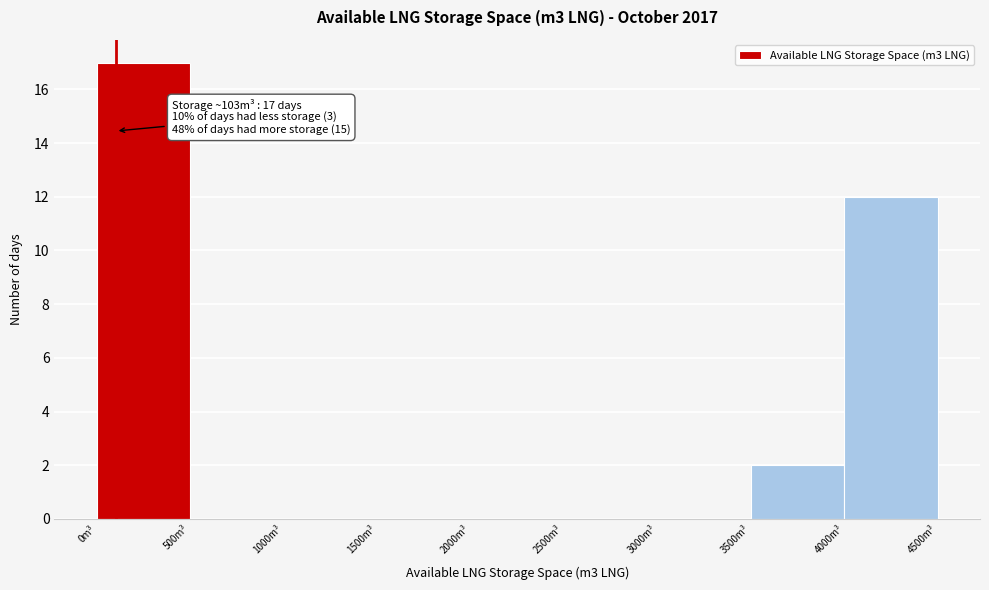

Which range on the x-axis has the tallest bar?

0 to 500